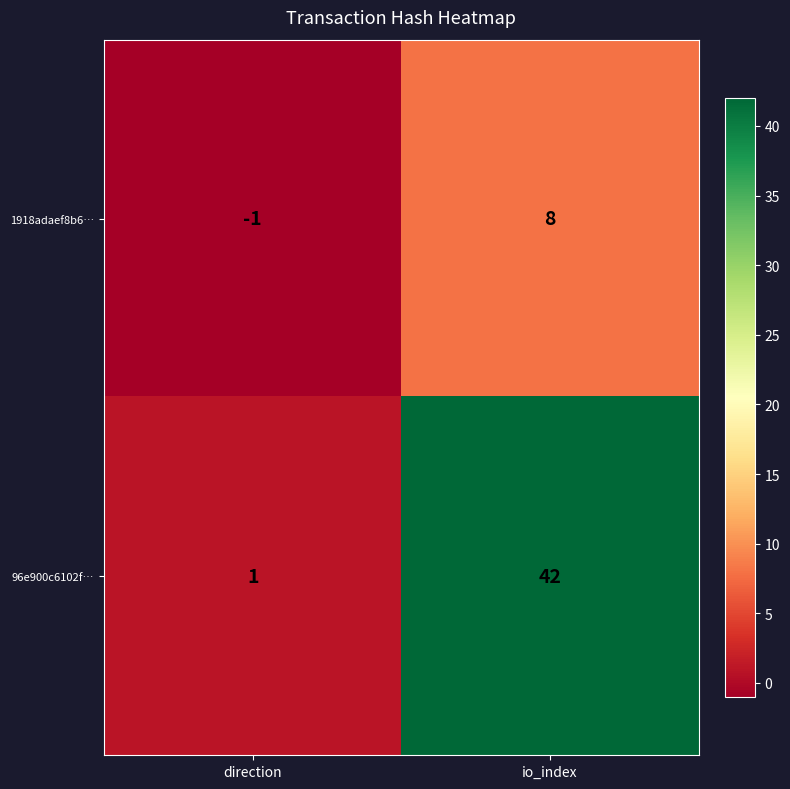

The value of 1918adaef8b6… at direction is -1. True or false?

True